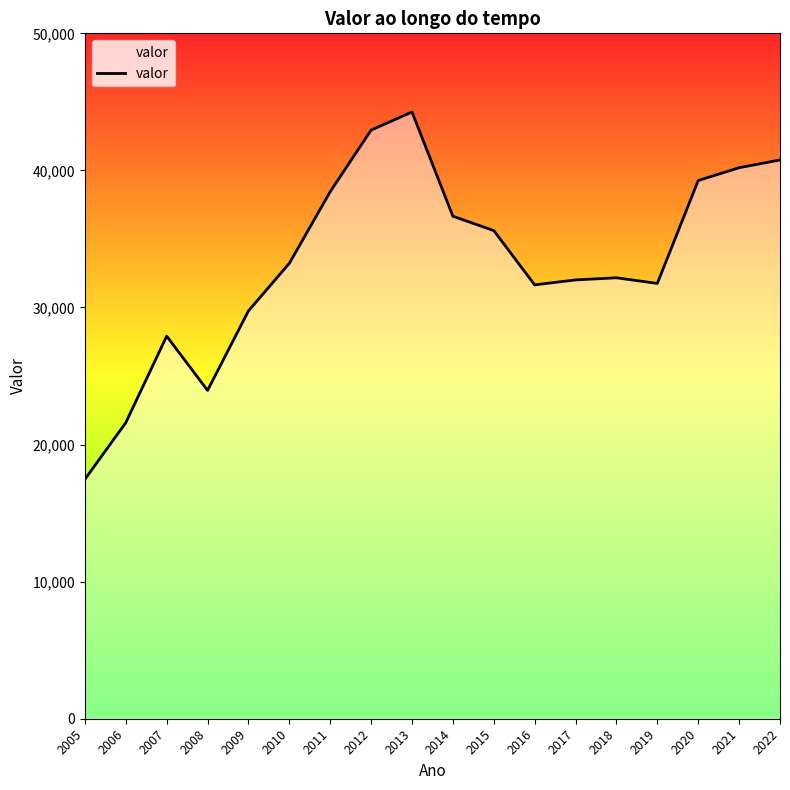

Which has a higher value, 2016 or 2012?

2012